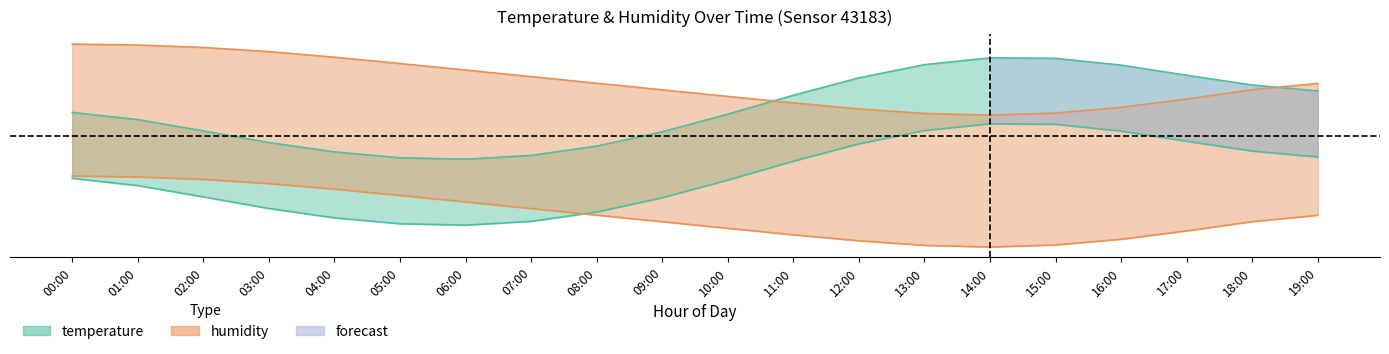

List the series in order of their peak value, highest first.

humidity, temperature